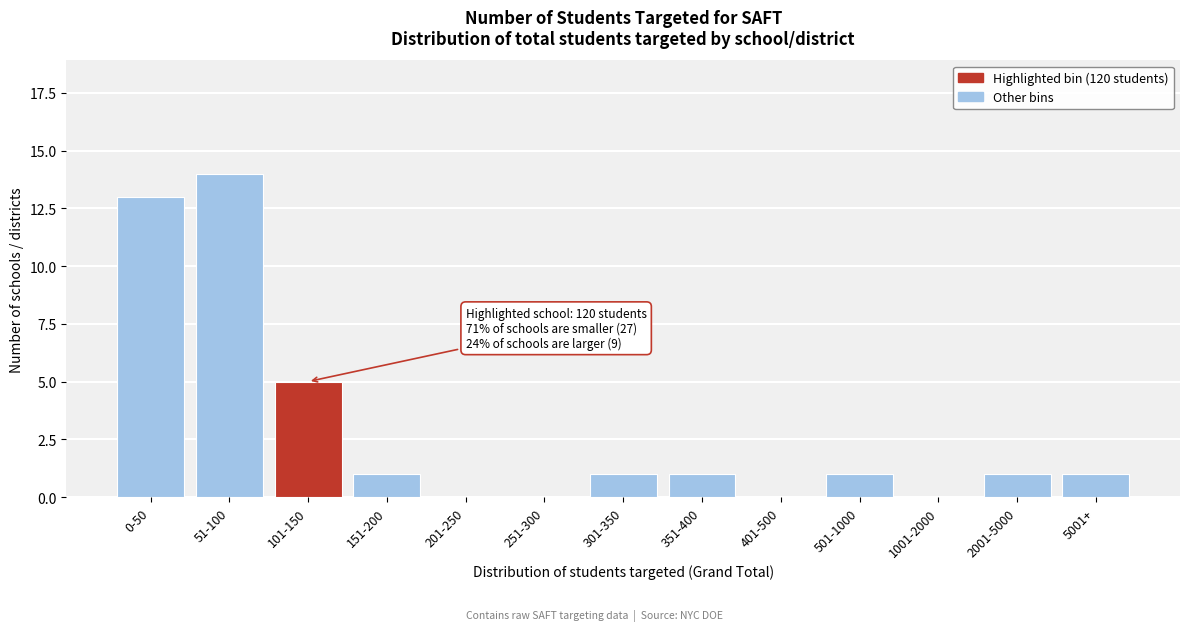

Reading left to right, what are all the values shown in this chart?

0-50=13	51-100=14	101-150=5	151-200=1	201-250=0	251-300=0	301-350=1	351-400=1	401-500=0	501-1000=1	1001-2000=0	2001-5000=1	5001+=1